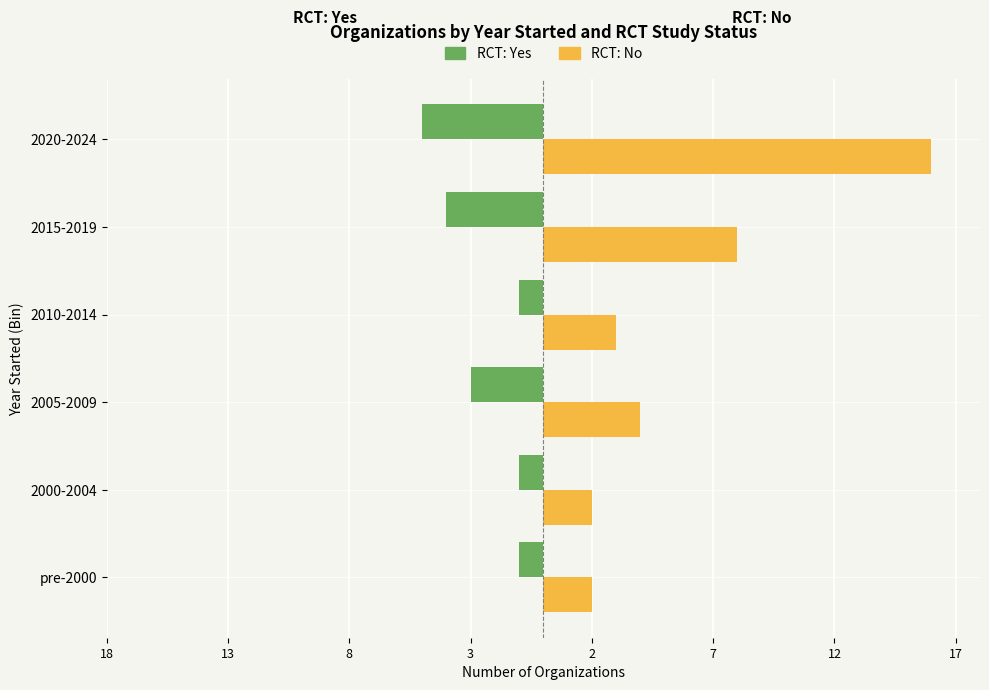

List the series in order of their peak value, lowest first.

RCT: Yes, RCT: No